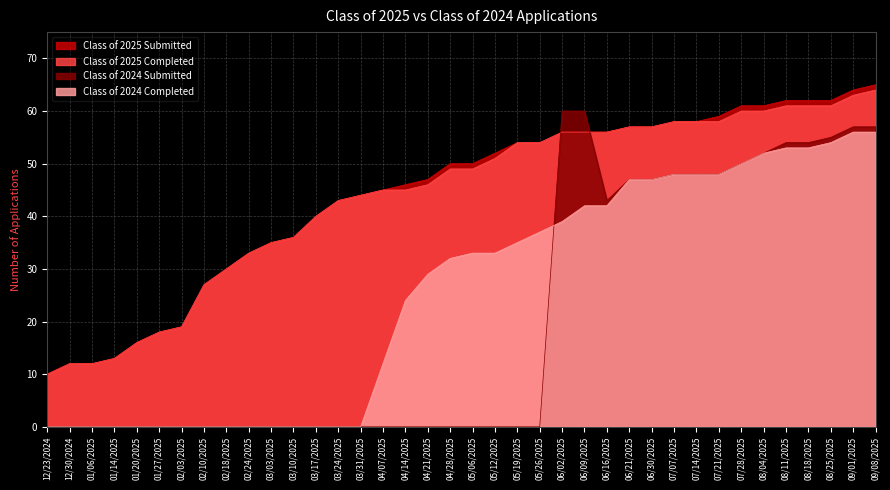

Which has a higher value, 03/24/2025 or 05/06/2025?

05/06/2025